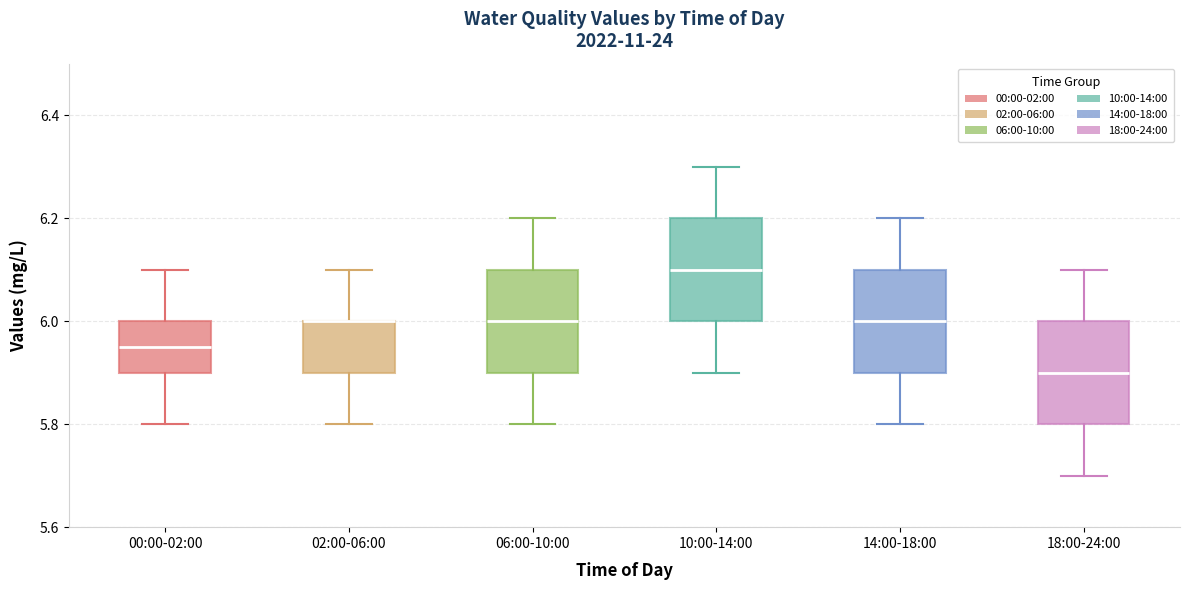

Where does the median line of the box for 00:00-02:00 sit on the y-axis? The values are not printed on the chart, so give them approximately, as read against the axis.

5.96